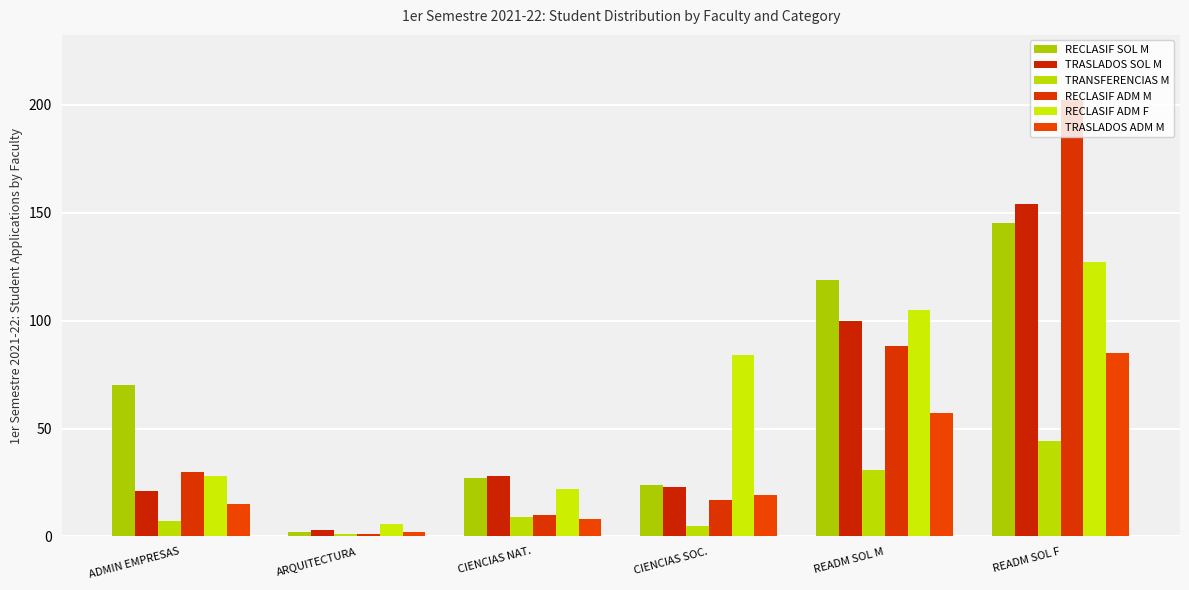

True or false: RECLASIF ADM F has a value of 143 at READM SOL M.

False